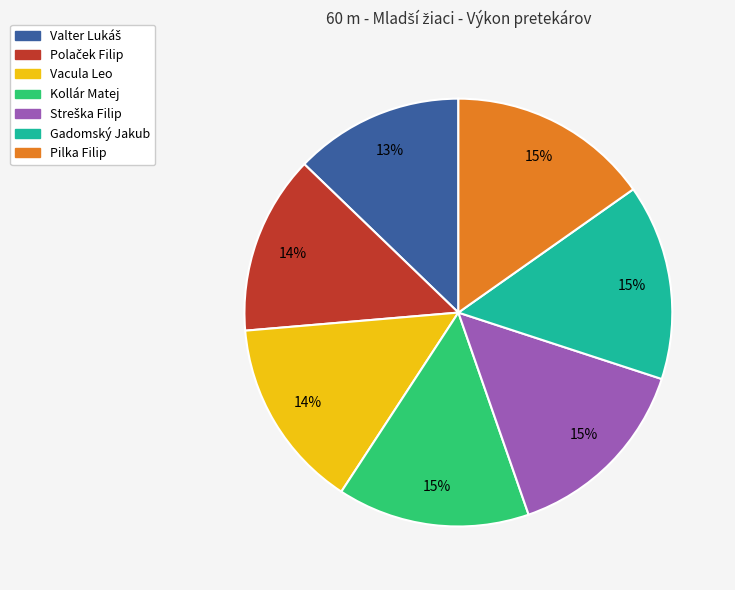

Count the number of slices in the pie.

7